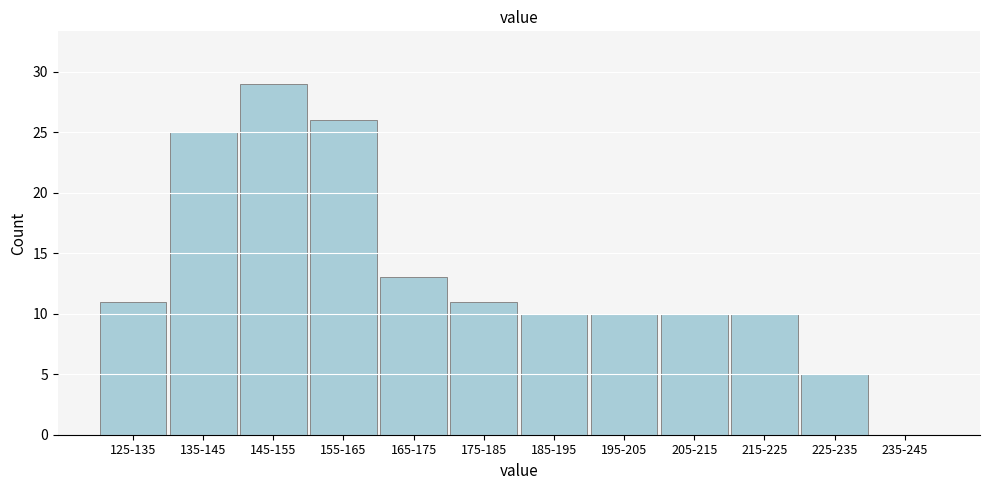

Reading left to right, list all the values displayed in this chart.

125-135=11	135-145=25	145-155=29	155-165=26	165-175=13	175-185=11	185-195=10	195-205=10	205-215=10	215-225=10	225-235=5	235-245=0